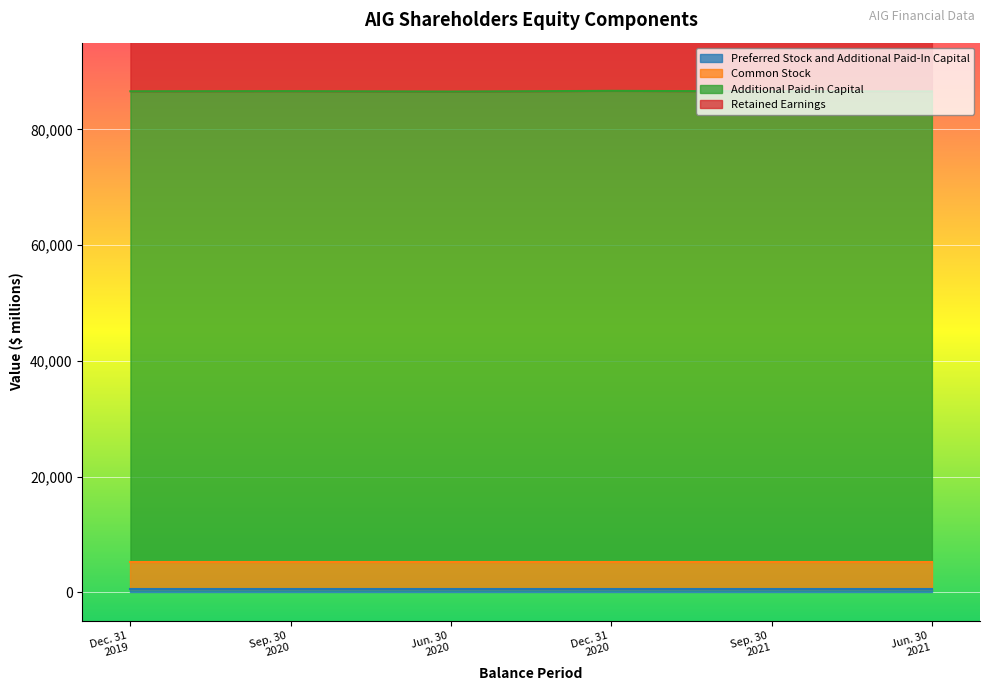

Where does the Additional Paid-in Capital series first go above 86596?

Sep. 30 2020